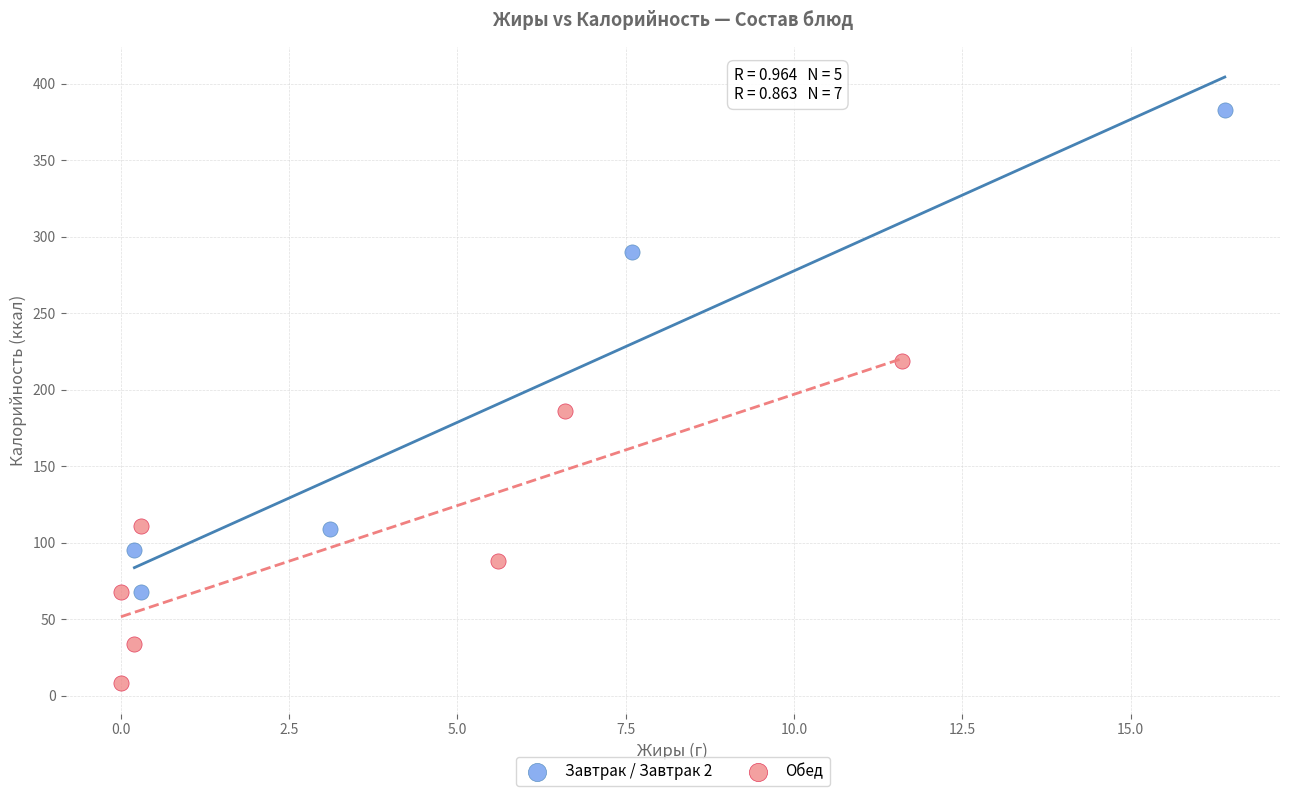

Which series contains the highest Y value?

Завтрак / Завтрак 2